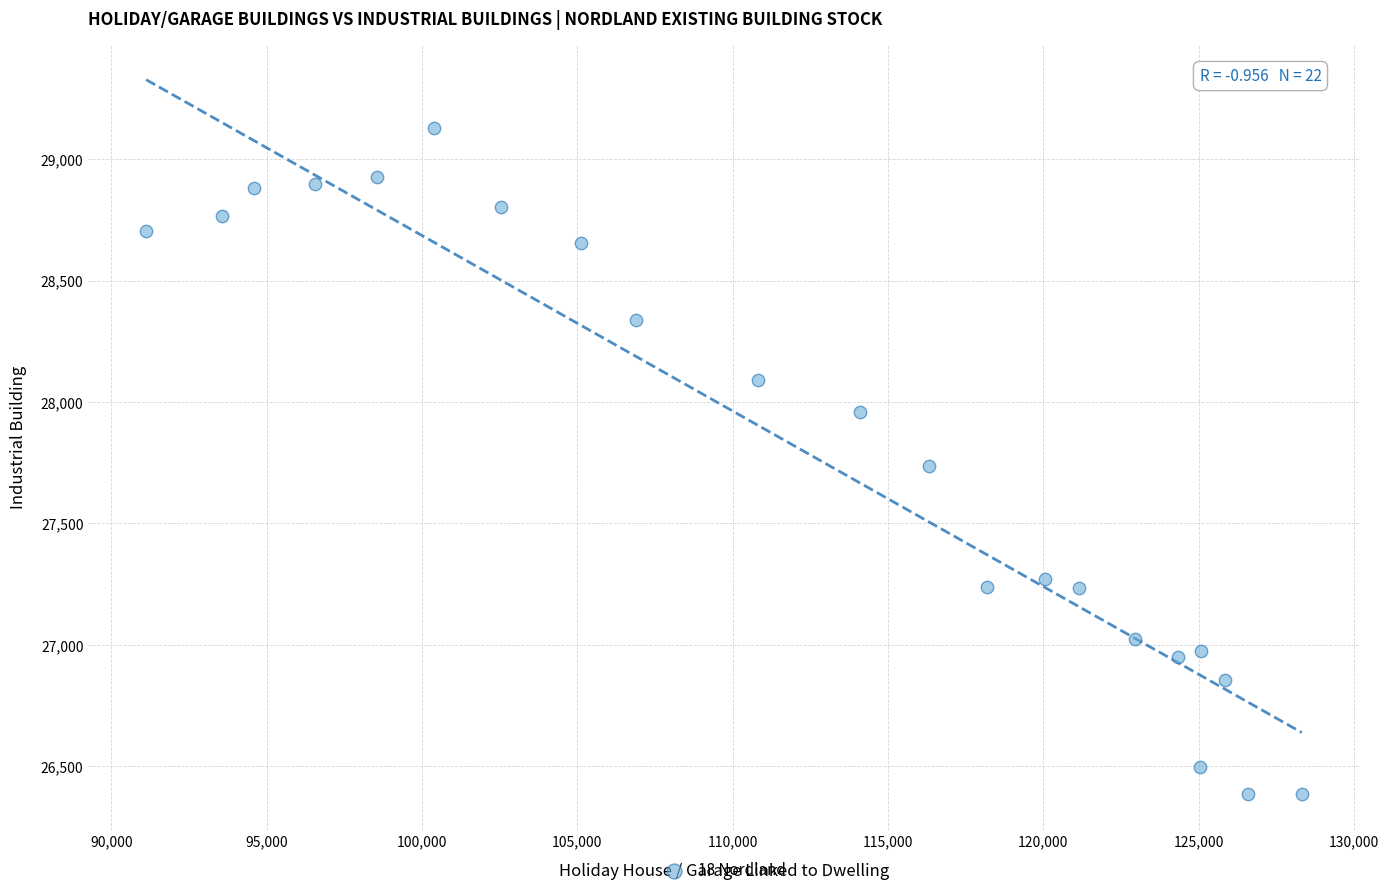

What is the range of X values (max minus min)?

37193